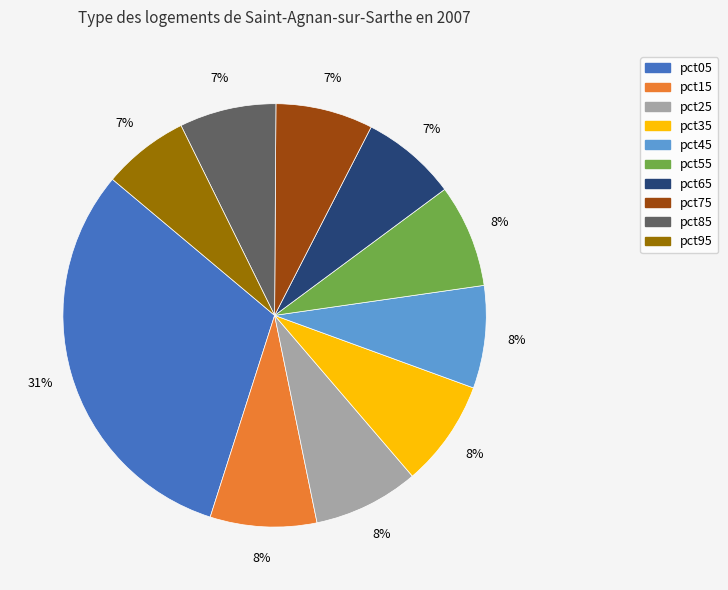

What is the largest slice in the pie chart?

pct05